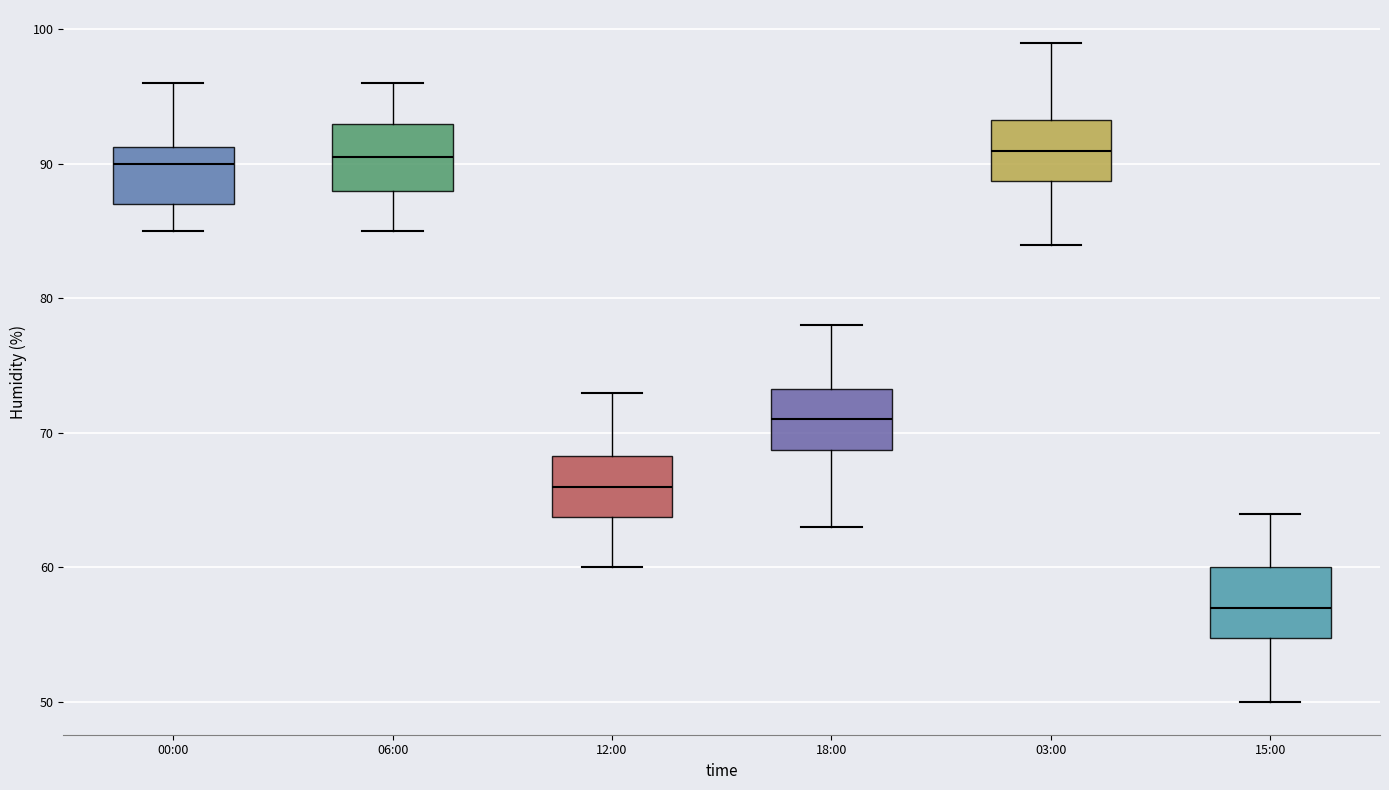

Reading left to right, read every box against the y-axis: the position of its median line, the range the box covers, and the ends of its whiskers. The values are not printed on the chart, so give them approximately, as read against the axis.

00:00: median 90, box 87 to 91, whiskers 85 to 96
06:00: median 91, box 88 to 93, whiskers 85 to 96
12:00: median 66, box 64 to 68, whiskers 60 to 73
18:00: median 71, box 69 to 73, whiskers 63 to 78
03:00: median 91, box 89 to 93, whiskers 84 to 99
15:00: median 57, box 55 to 60, whiskers 50 to 64